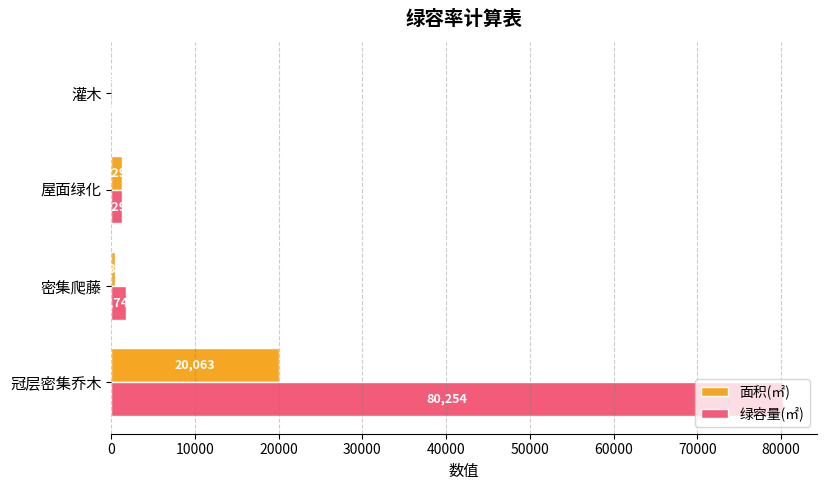

Which category has the highest value in the 面积(㎡) series?

冠层密集乔木